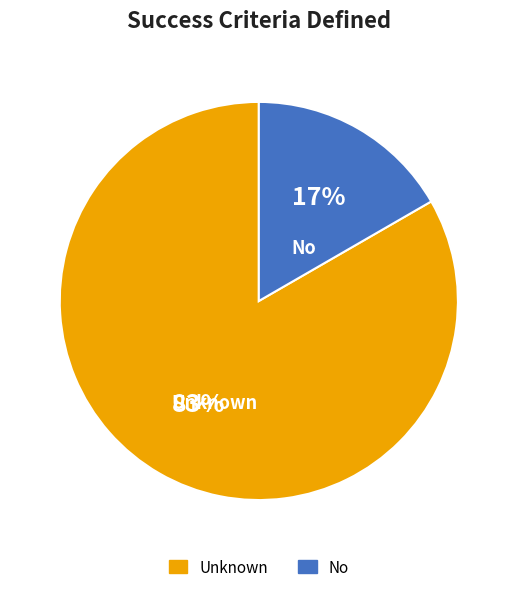

To the nearest percent, what is the combined percentage of Unknown and No?

100%